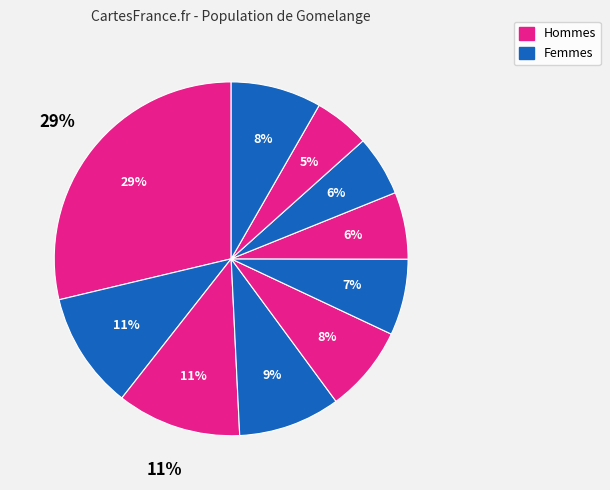

Count the number of slices in the pie.

10